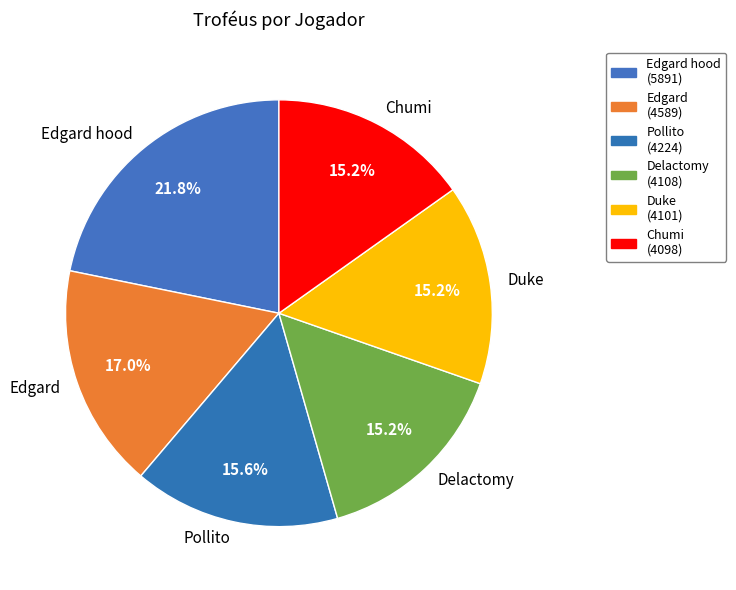

Which category has the biggest portion of the pie?

Edgard hood